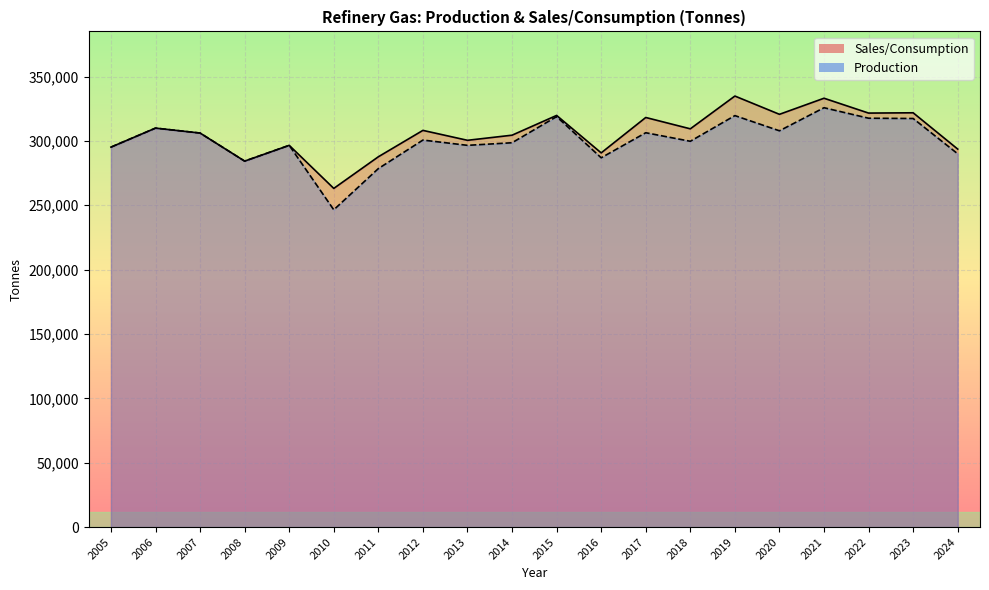

At which category does Production reach its first local valley?

2008